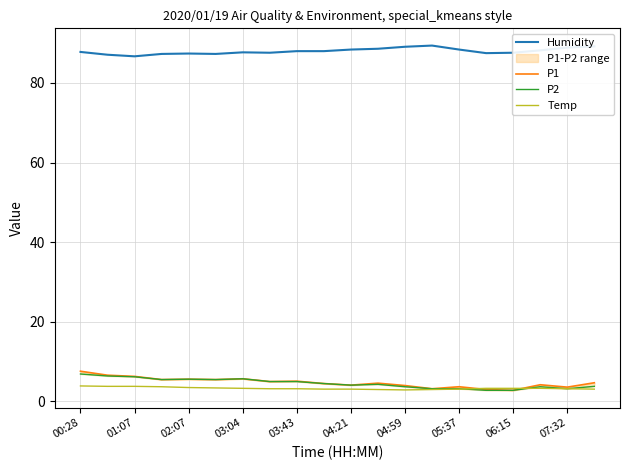

Is it true that Temp equals 3.5 at 02:07?

True